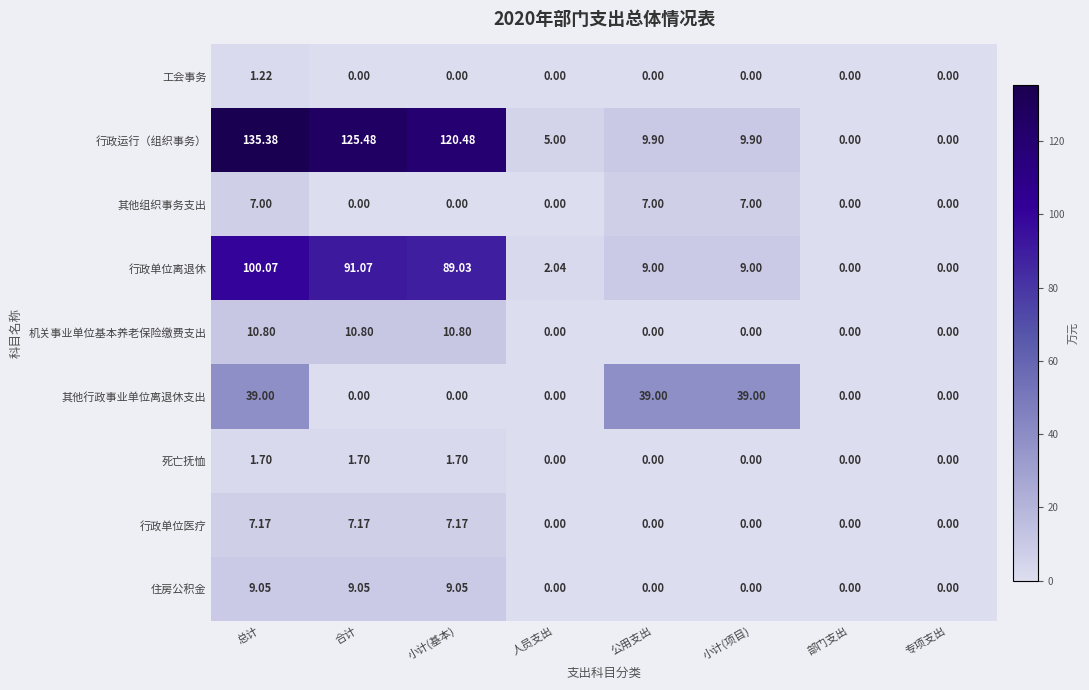

Which label corresponds to the largest value in the chart?

总计